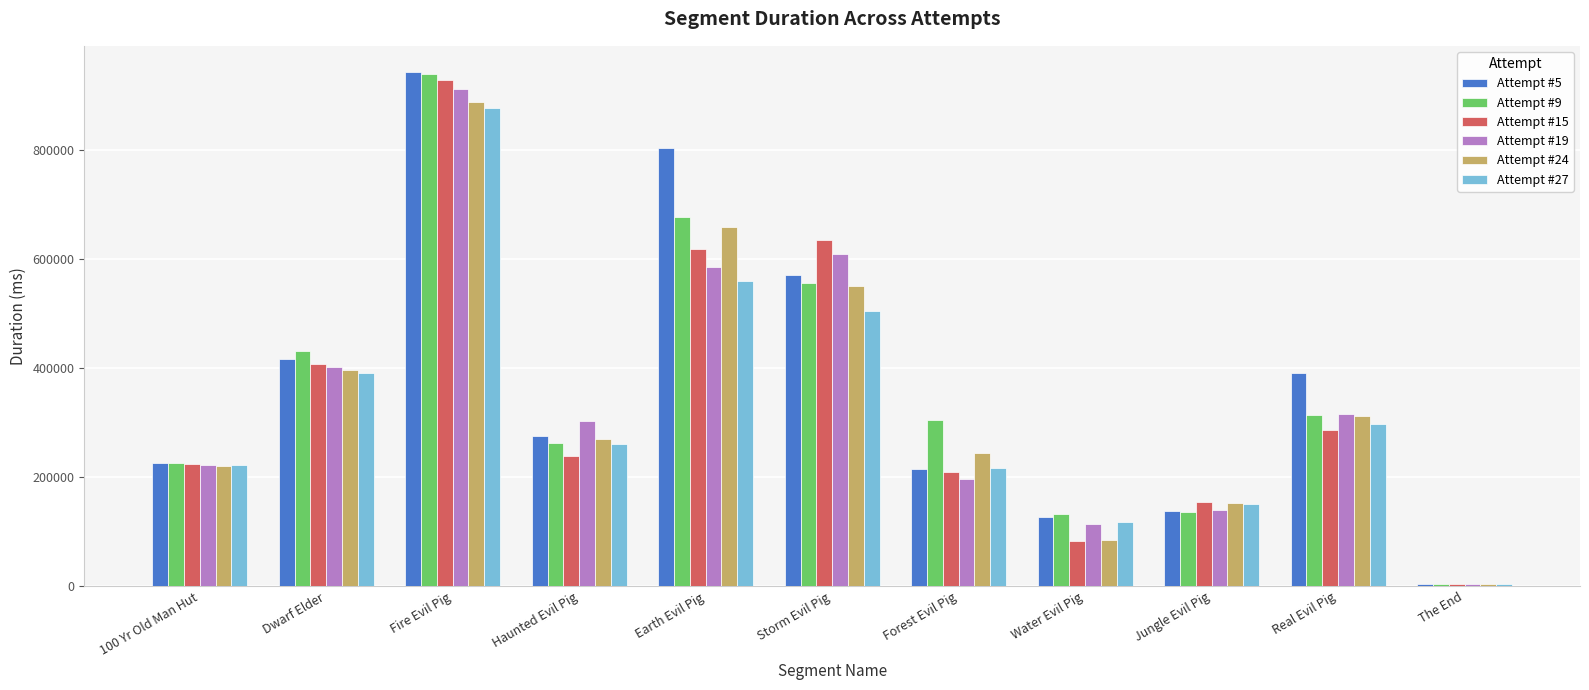

Rank the categories by Attempt #15 value from highest to lowest.

Fire Evil Pig, Storm Evil Pig, Earth Evil Pig, Dwarf Elder, Real Evil Pig, Haunted Evil Pig, 100 Yr Old Man Hut, Forest Evil Pig, Jungle Evil Pig, Water Evil Pig, The End